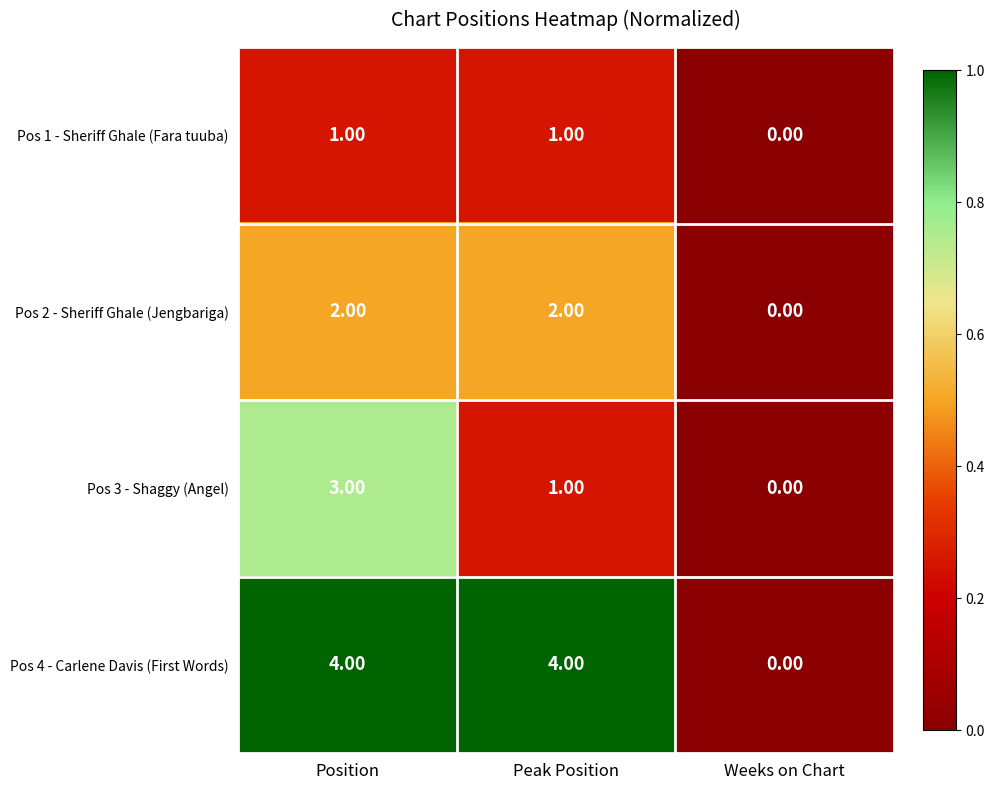

What is the total value across all series at Position?

10